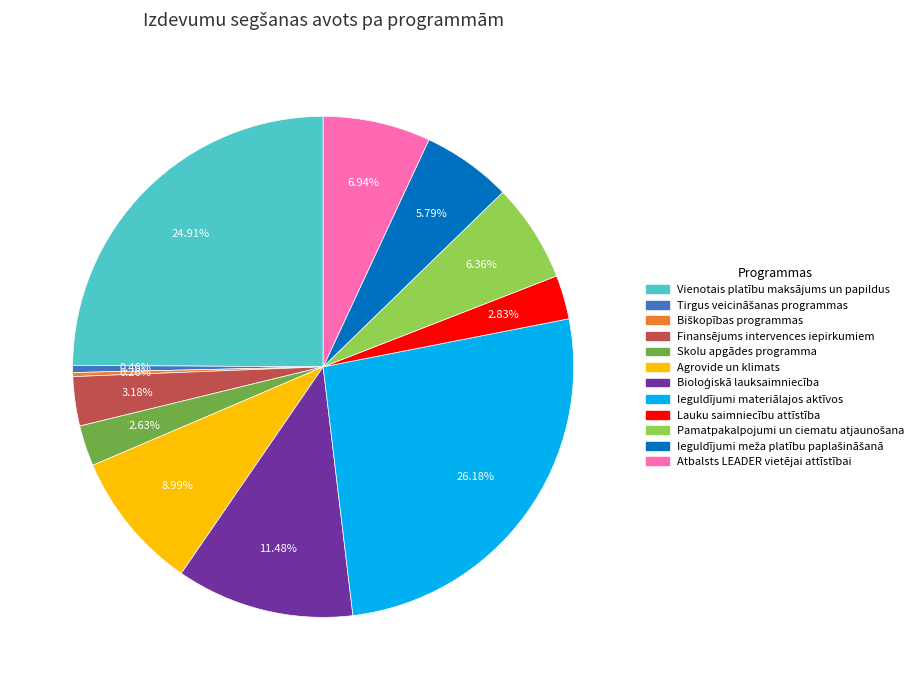

True or false: Ieguldījumi materiālajos aktīvos accounts for 36% of the total.

False